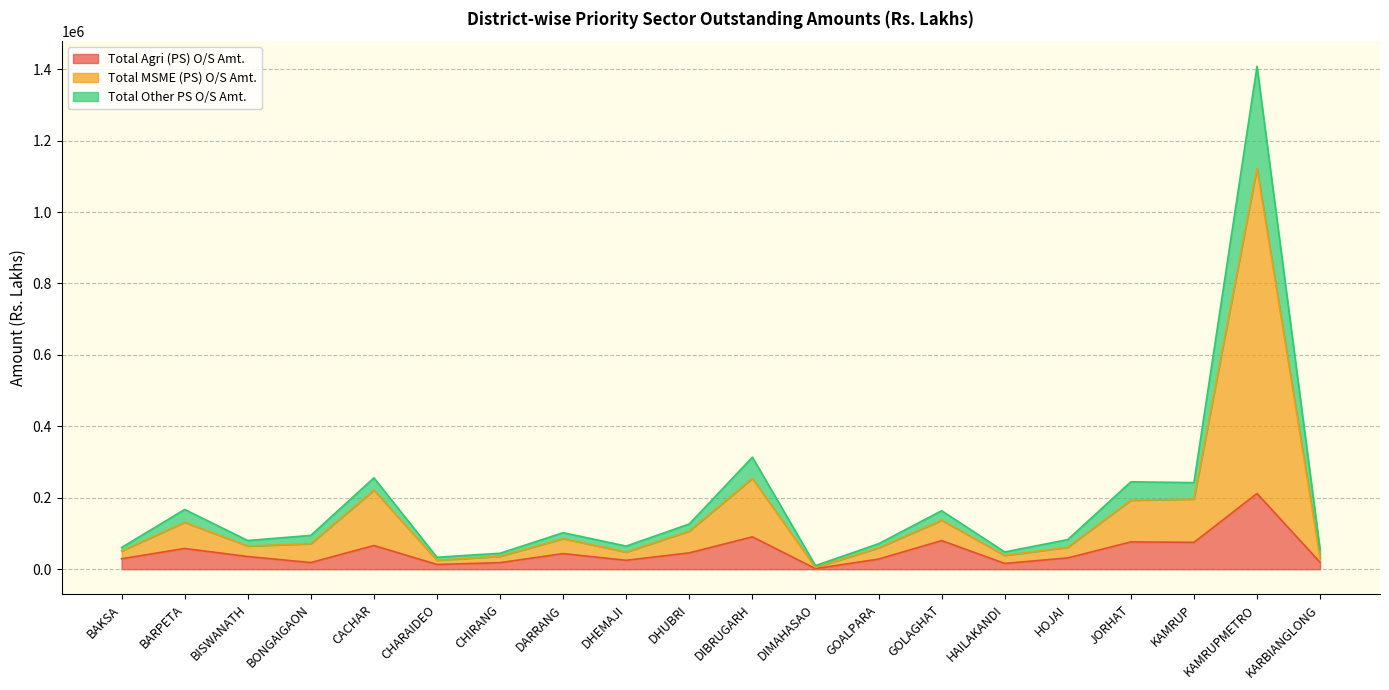

What is the minimum value for Total Agri (PS) O/S Amt.?

1652.4